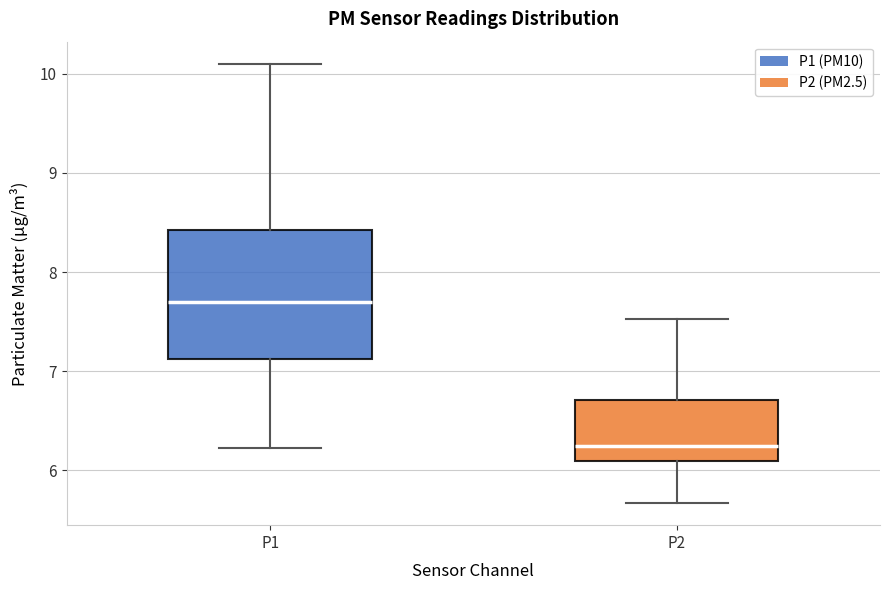

Reading left to right, transcribe this box plot: for each box, give where its median line is, the range the box spans, and where its two whiskers end, as read against the y-axis. The values are not printed on the chart, so give them approximately, as read against the axis.

P1: median 7.7, box 7.1 to 8.4, whiskers 6.2 to 10.1
P2: median 6.3, box 6.1 to 6.7, whiskers 5.7 to 7.5